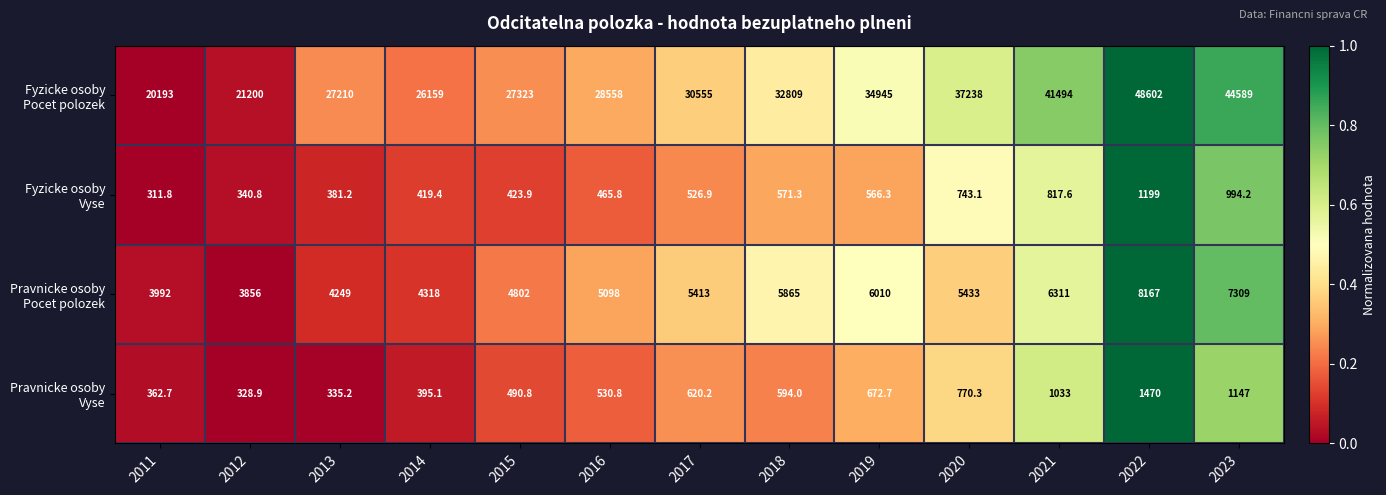

What is the difference between the highest and lowest values at 2018?

32237.7